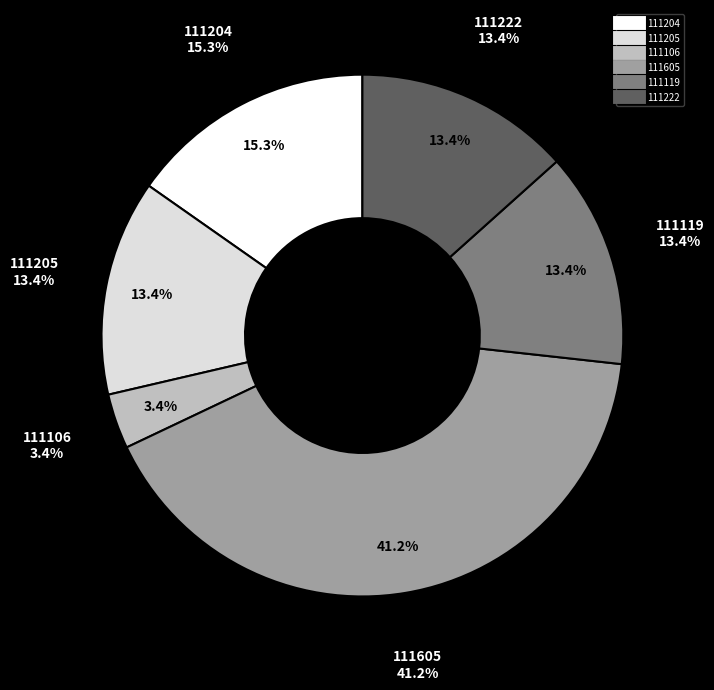

To the nearest percent, what is the combined percentage of 111119 and 111222?

27%